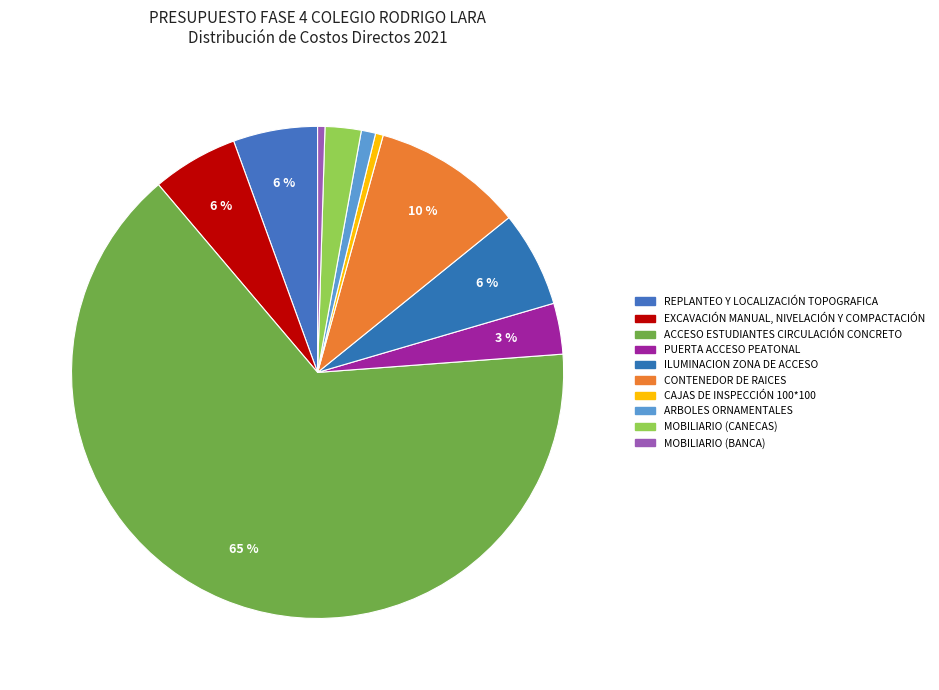

Does any single category account for the majority?

Yes